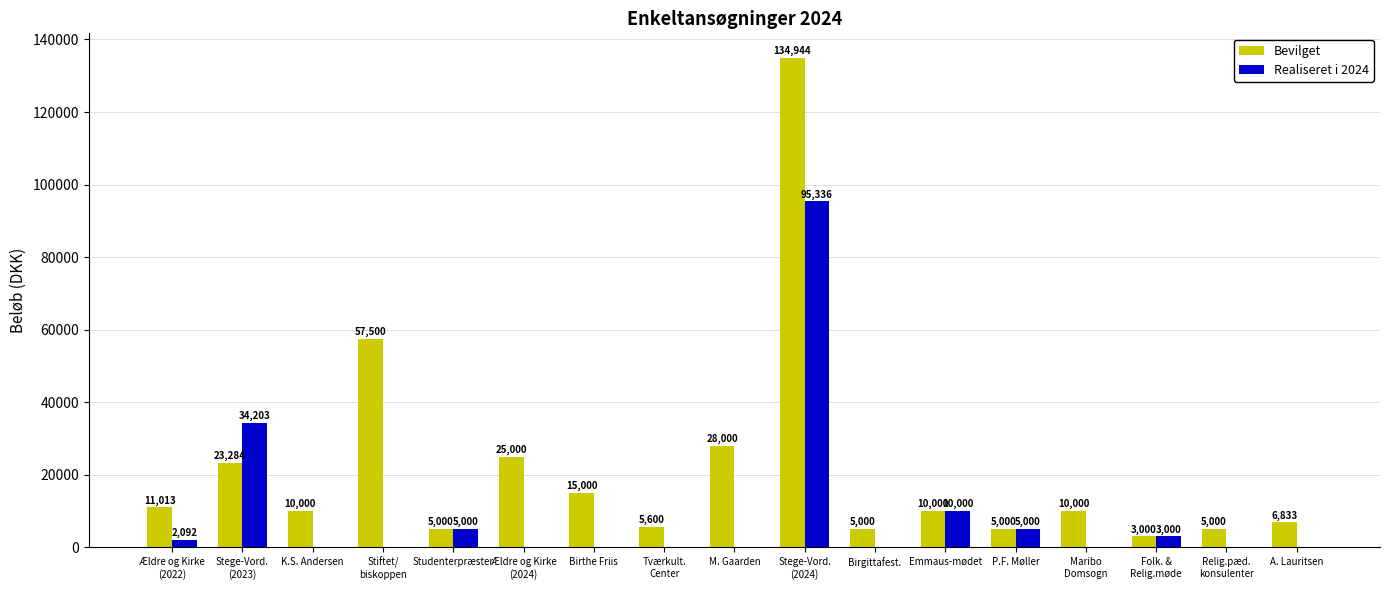

What is the total value across all series at Birthe Friis?

15000.0